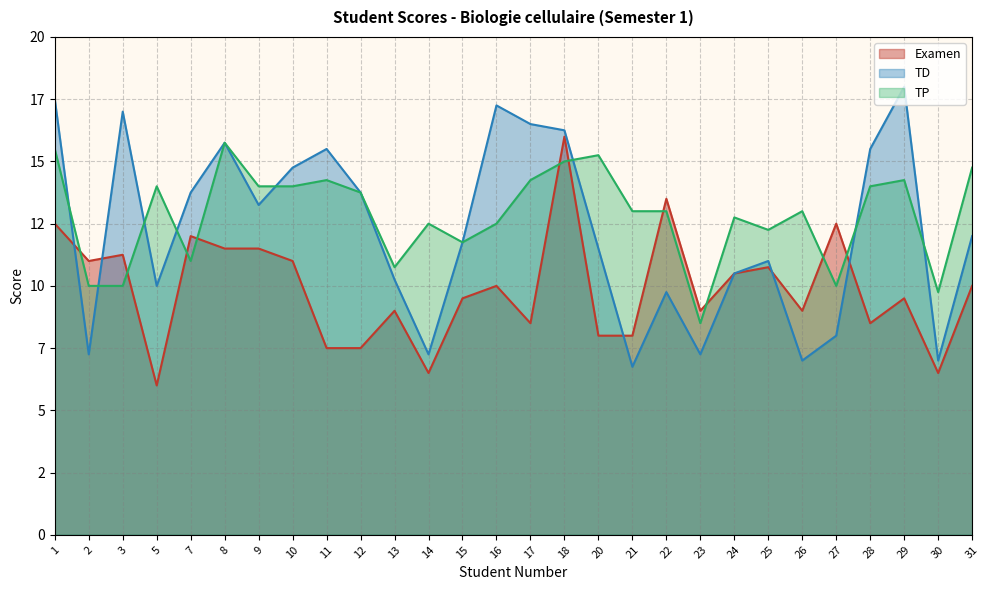

Is it true that Examen equals 5.2 at 28?

False